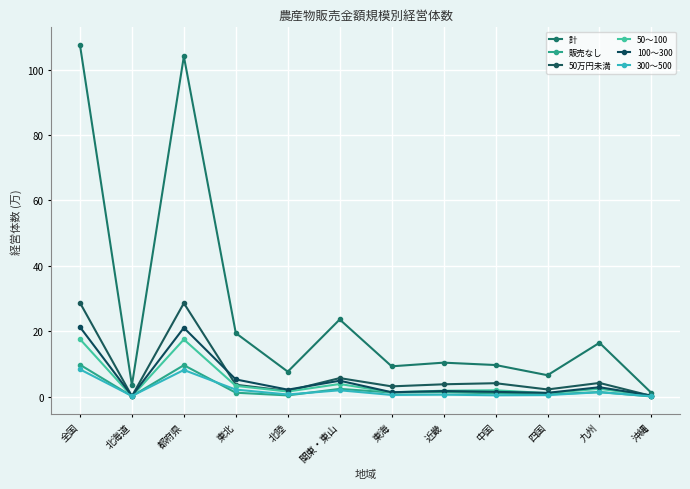

Rank the series by their maximum value, from highest to lowest.

計, 50万円未満, 100～300, 50～100, 販売なし, 300～500